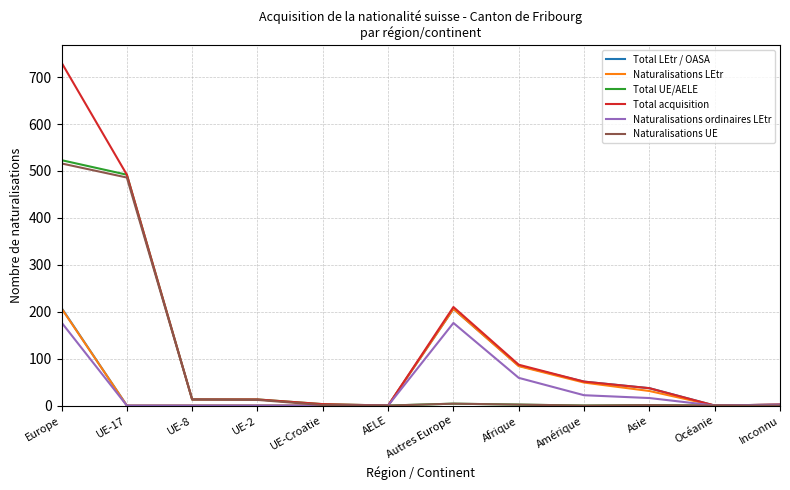

What is the difference between the maximum and second lowest values in the Total acquisition series?

731